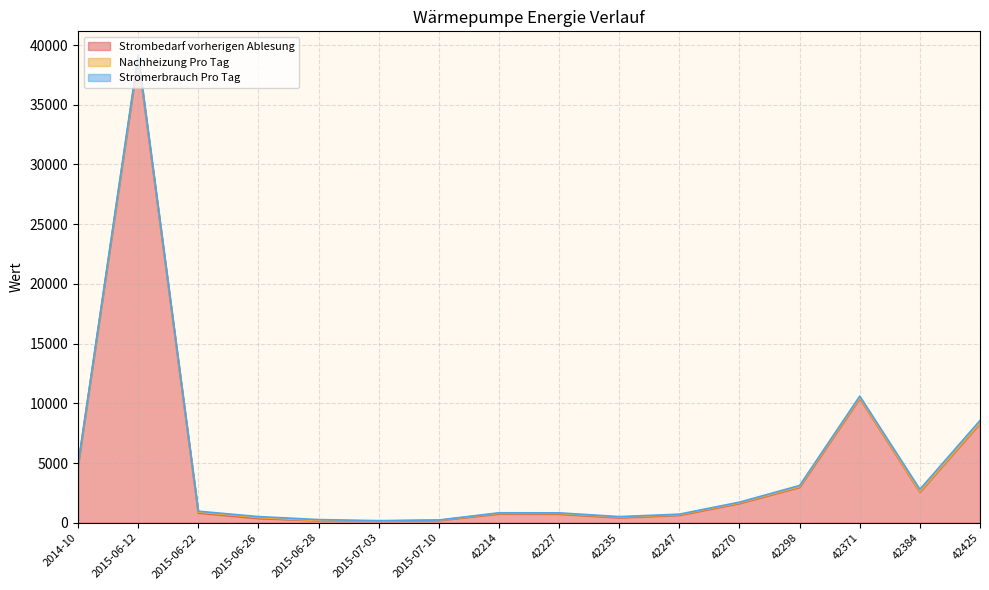

What is the average value of the Stromerbrauch Pro Tag series?

94.9